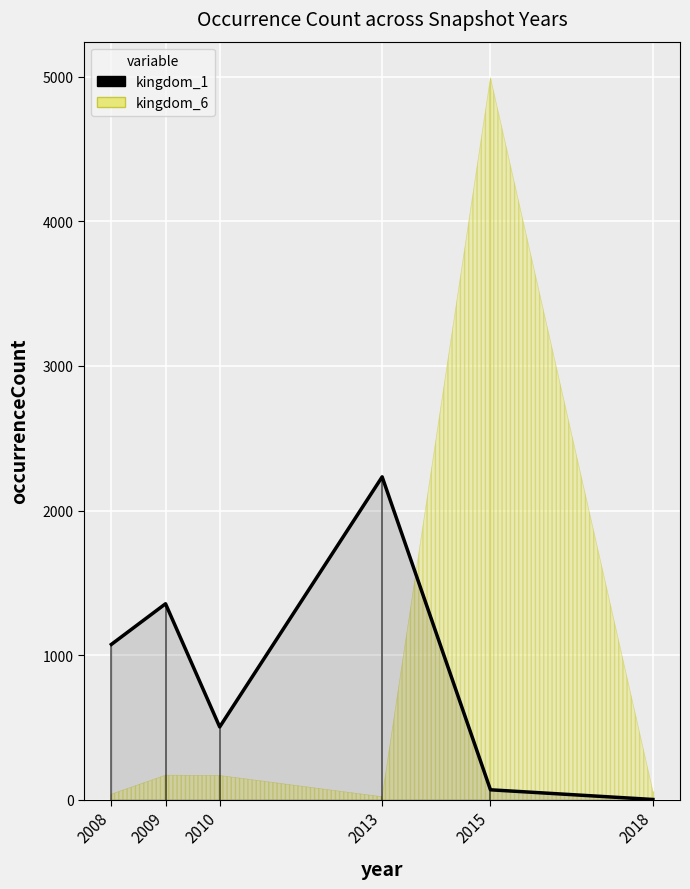

What is the sum of the values at 2018 and 2010?

504